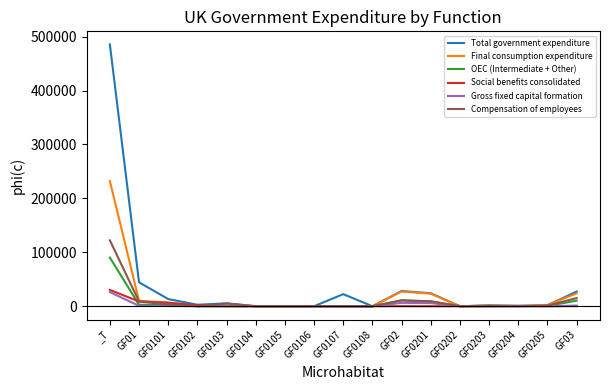

At which label is Compensation of employees closest to 61124?

GF03